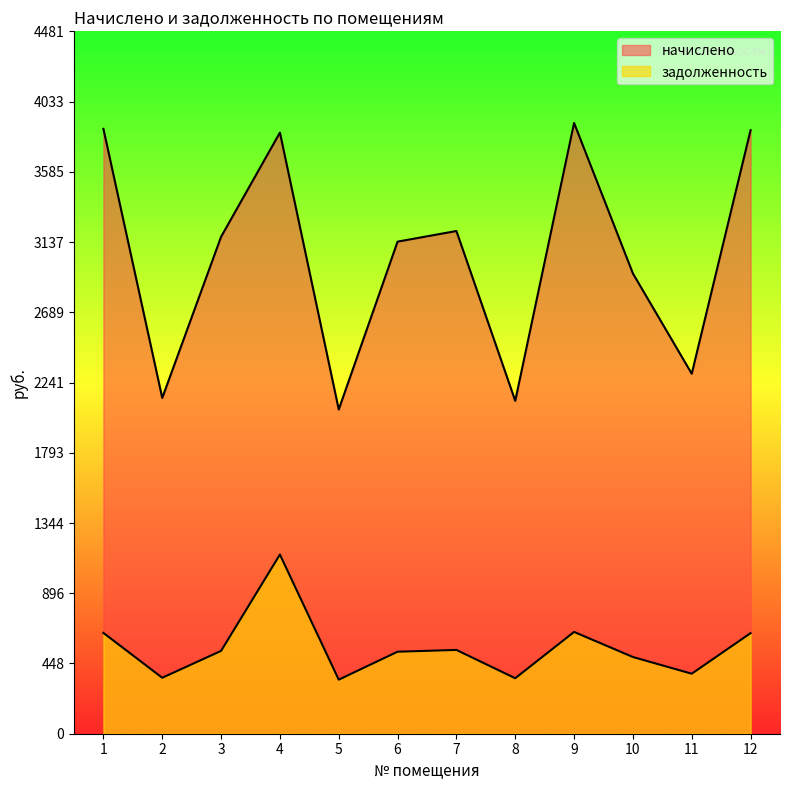

How many interior local valleys does the задолженность series have?

4